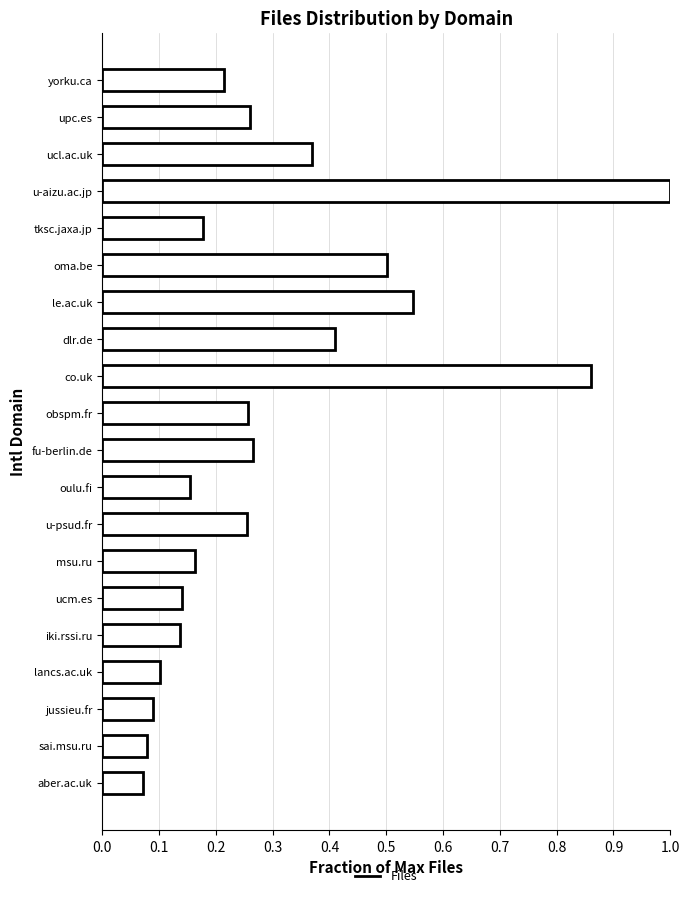

At which category does the chart reach its peak across all series?

u-aizu.ac.jp